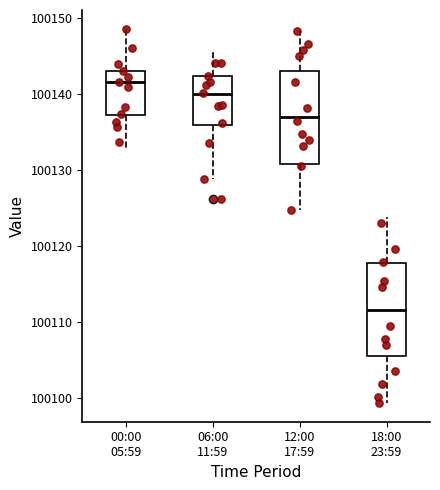

Which box has the highest median line?

00:00 05:59